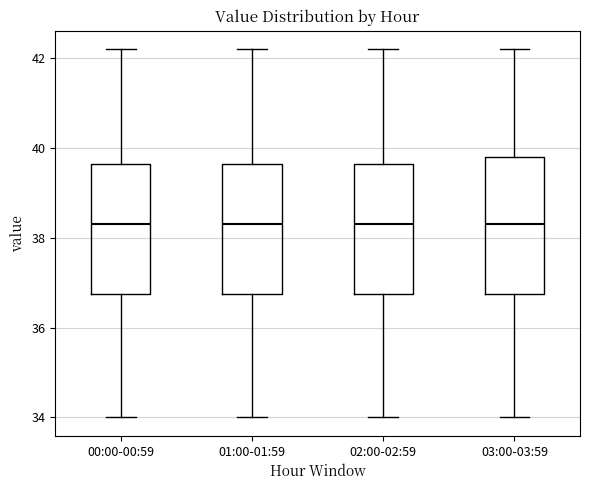

Reading left to right, read every box against the y-axis: the position of its median line, the range the box covers, and the ends of its whiskers. The values are not printed on the chart, so give them approximately, as read against the axis.

00:00-00:59: median 38.4, box 36.8 to 39.6, whiskers 34.0 to 42.2
01:00-01:59: median 38.4, box 36.8 to 39.6, whiskers 34.0 to 42.2
02:00-02:59: median 38.4, box 36.8 to 39.6, whiskers 34.0 to 42.2
03:00-03:59: median 38.4, box 36.8 to 39.8, whiskers 34.0 to 42.2